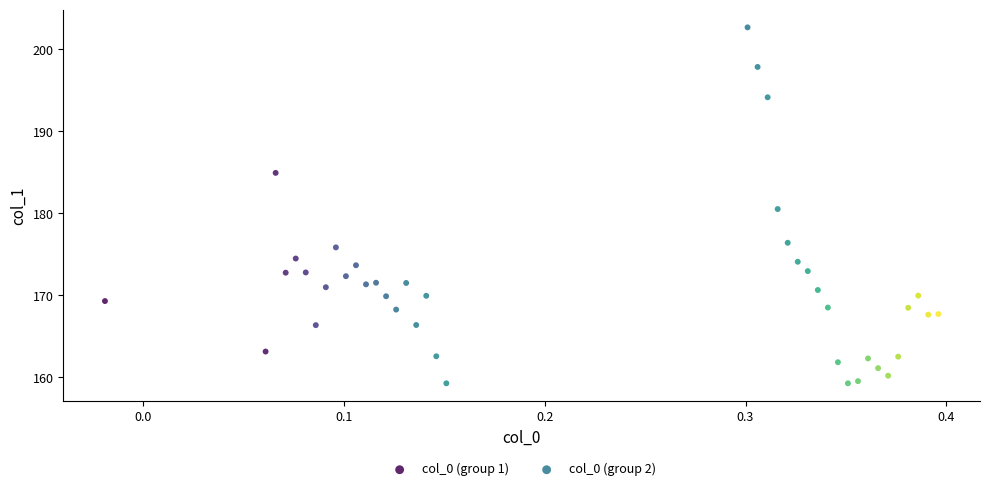

Which series has the largest Y range (max minus min)?

col_0 (group 2)